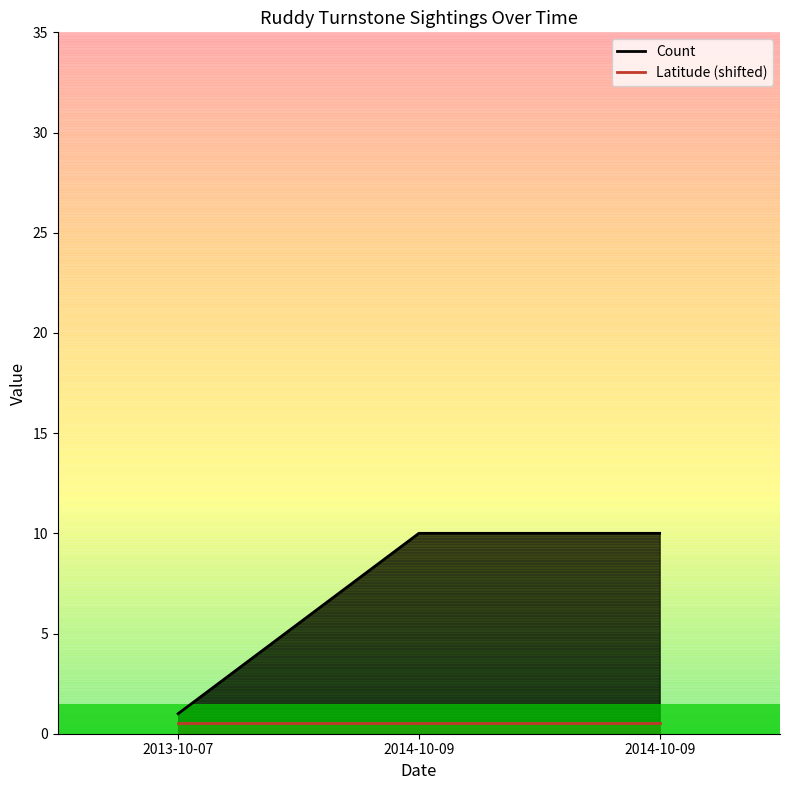

What is the minimum value shown in the chart?

1.0